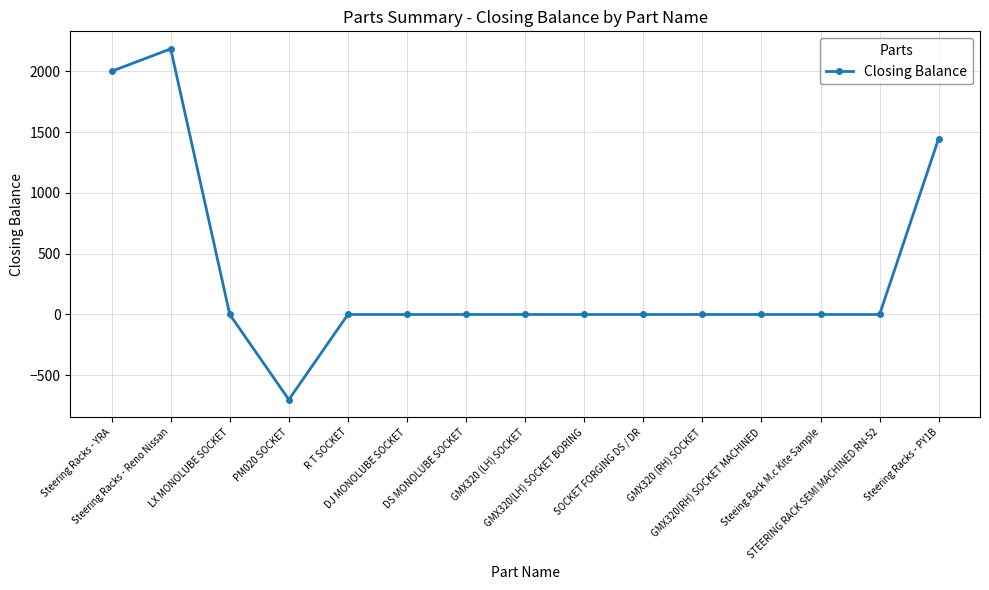

What is the label of the 3rd point from the right?

Steeing Rack M.c Kite Sample